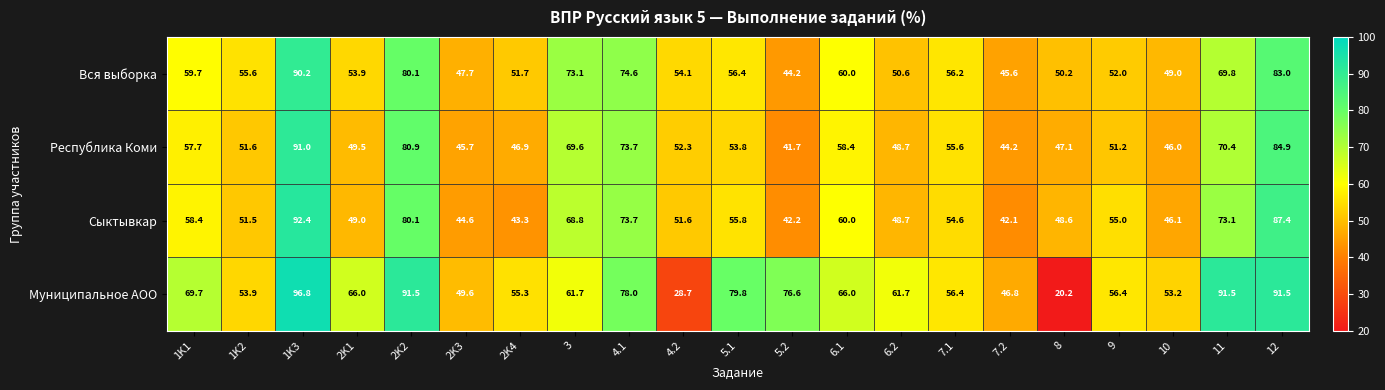

What is the maximum value shown in the chart?

96.8